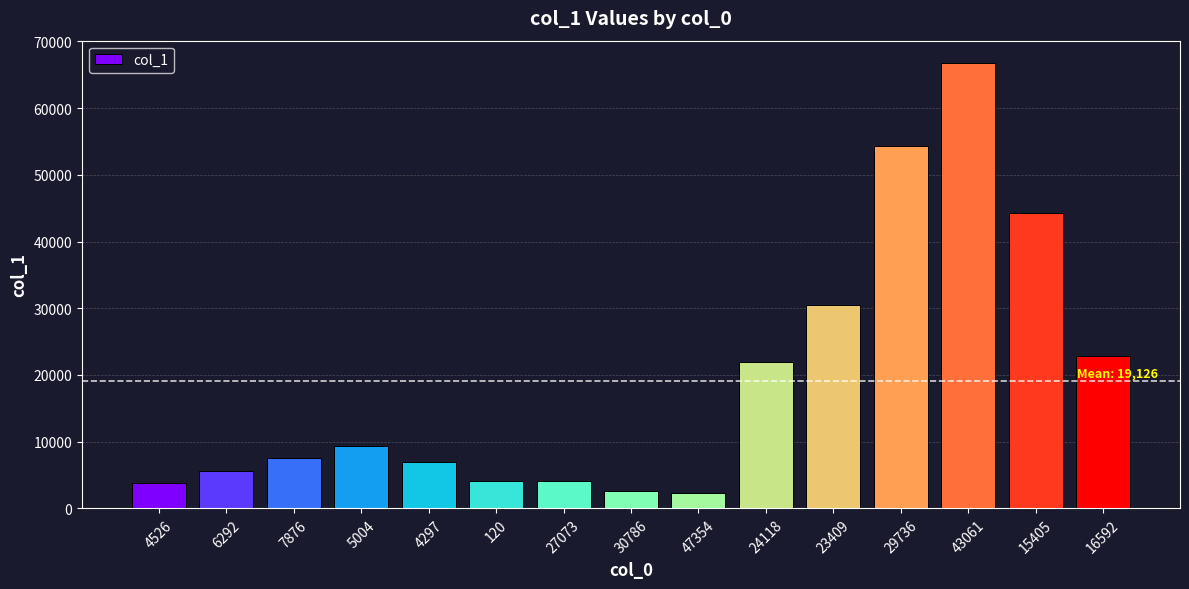

What is the minimum value shown in the chart?

2338